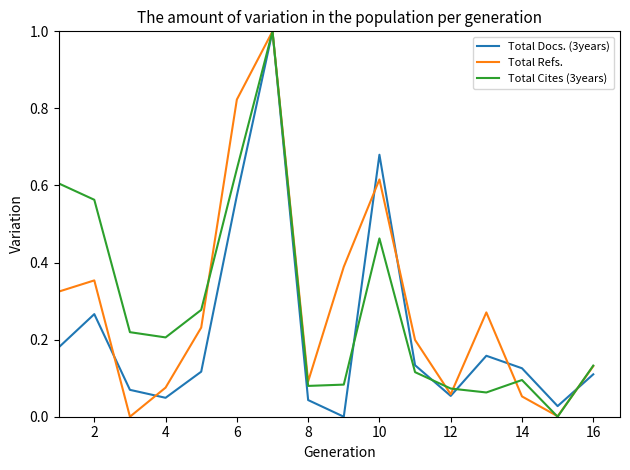

The value of Total Cites (3years) at 16 is 0.0. True or false?

False